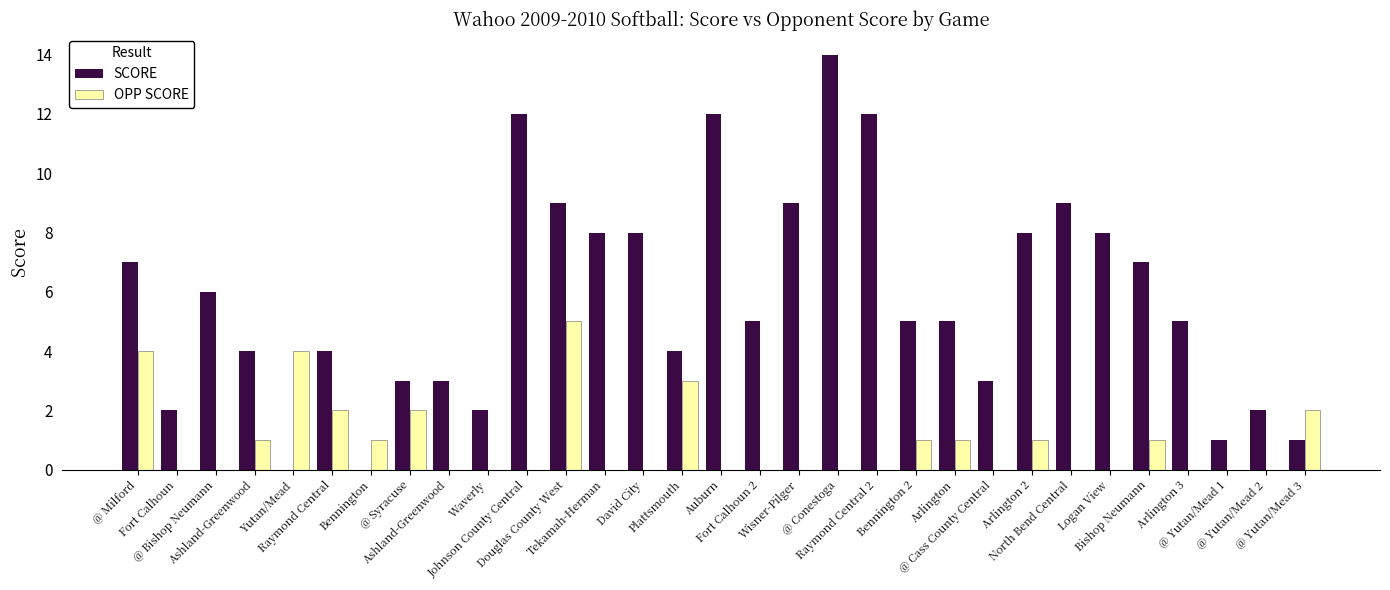

How many series are shown in this chart?

2